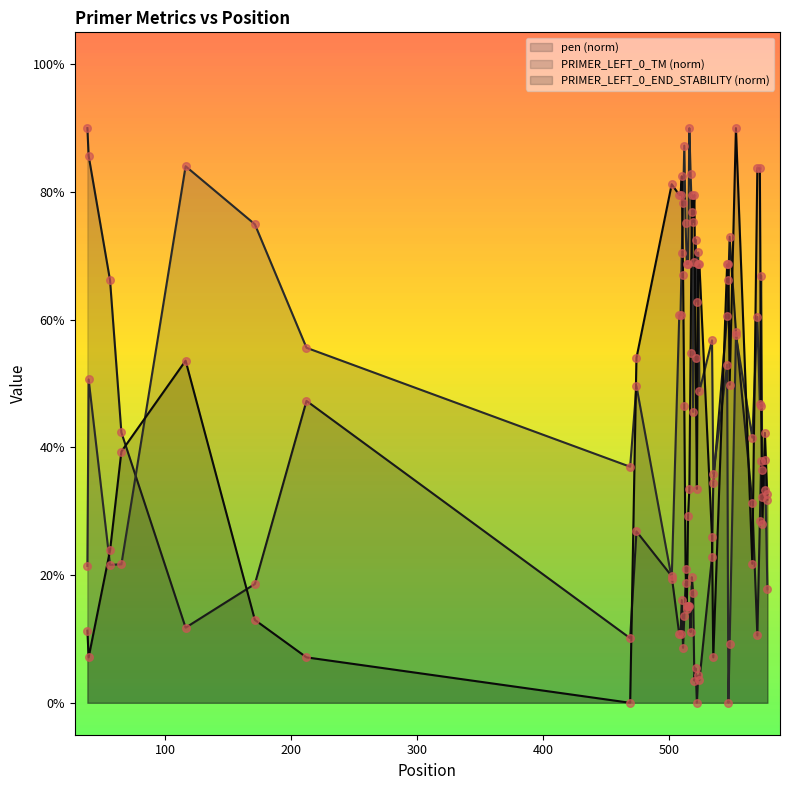

At how many categories does at least one series exceed 0?

40